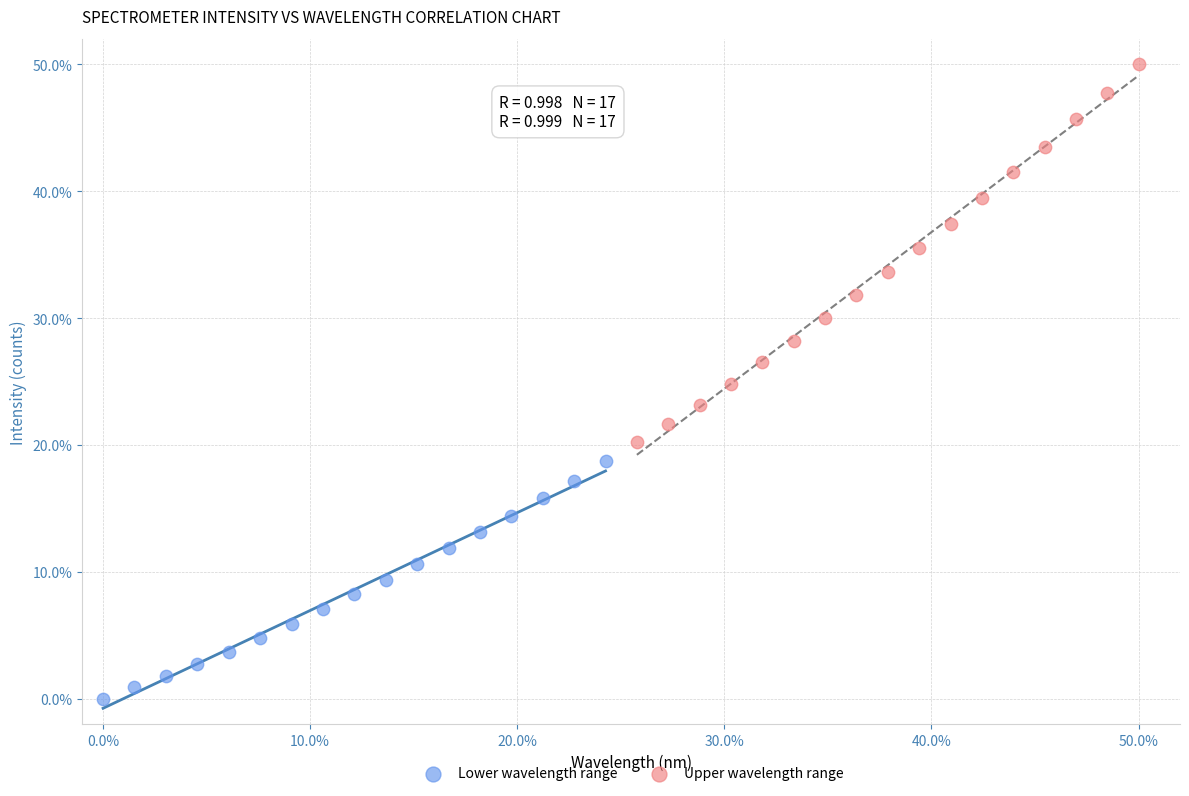

Which series has the widest spread of Y values?

Upper wavelength range